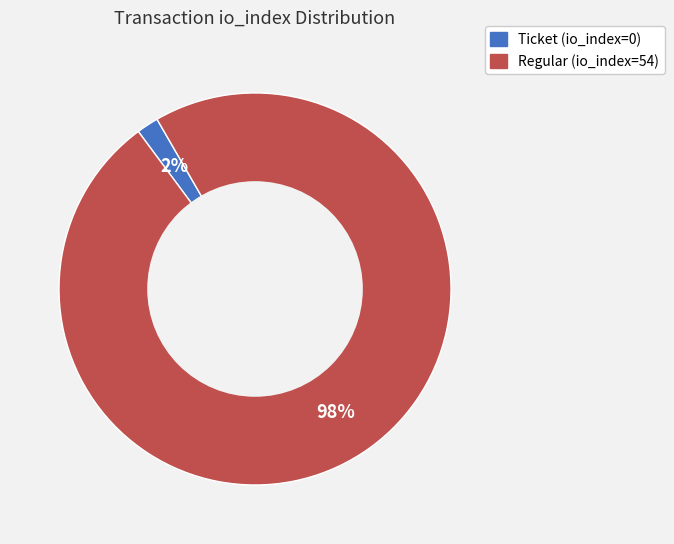

Does Regular (io_index=54) represent more than half of the total?

Yes